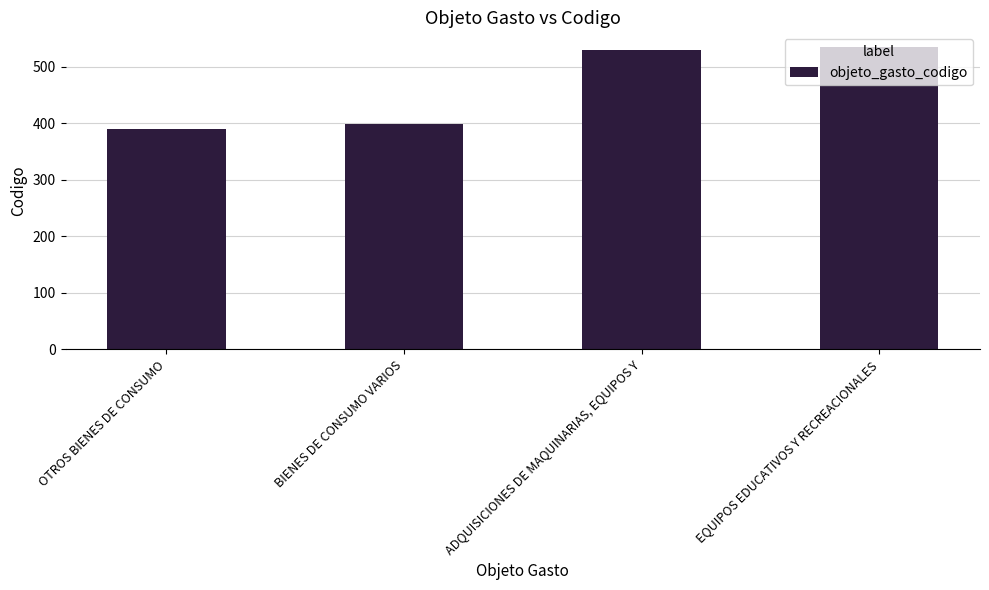

What is the ratio of the value at BIENES DE CONSUMO VARIOS to the value at EQUIPOS EDUCATIVOS Y RECREACIONALES?

0.7